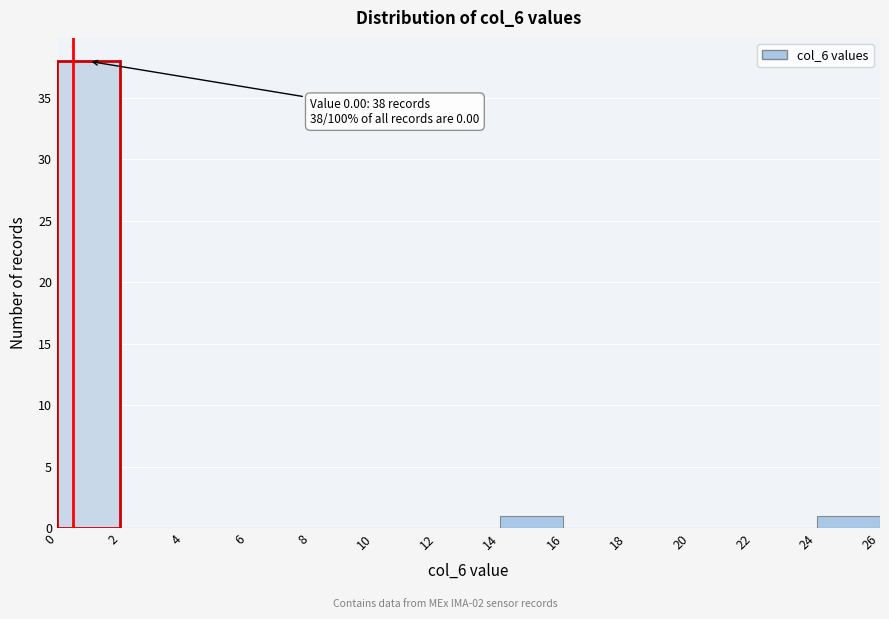

Which range on the x-axis has the tallest bar?

0 to 2